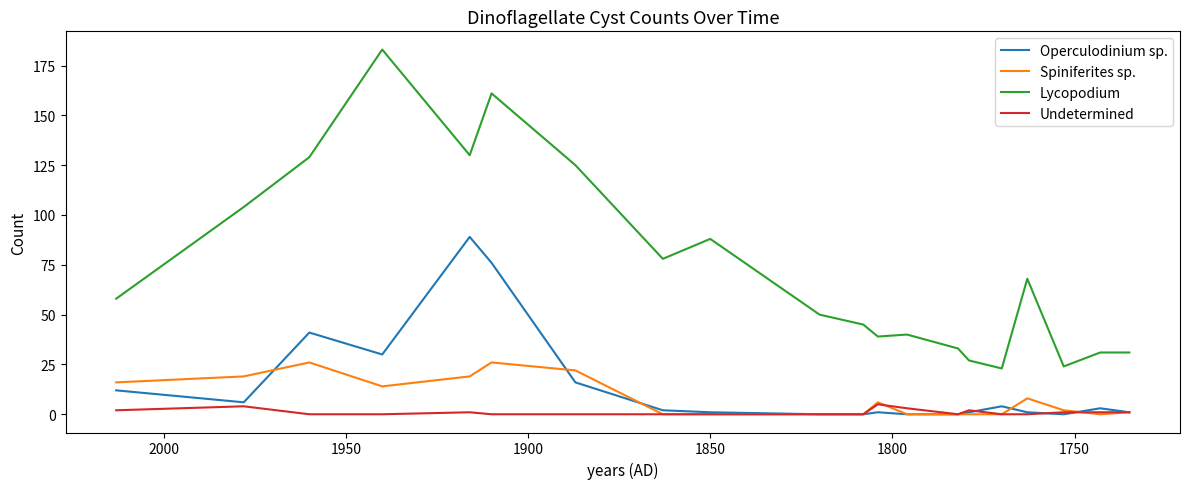

Which series has the largest total across all categories?

Lycopodium